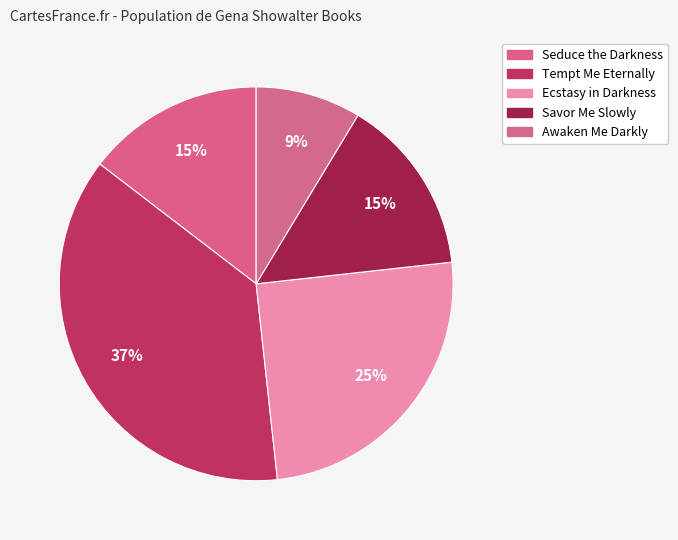

Rank the categories by value from highest to lowest.

Tempt Me Eternally, Ecstasy in Darkness, Seduce the Darkness, Savor Me Slowly, Awaken Me Darkly